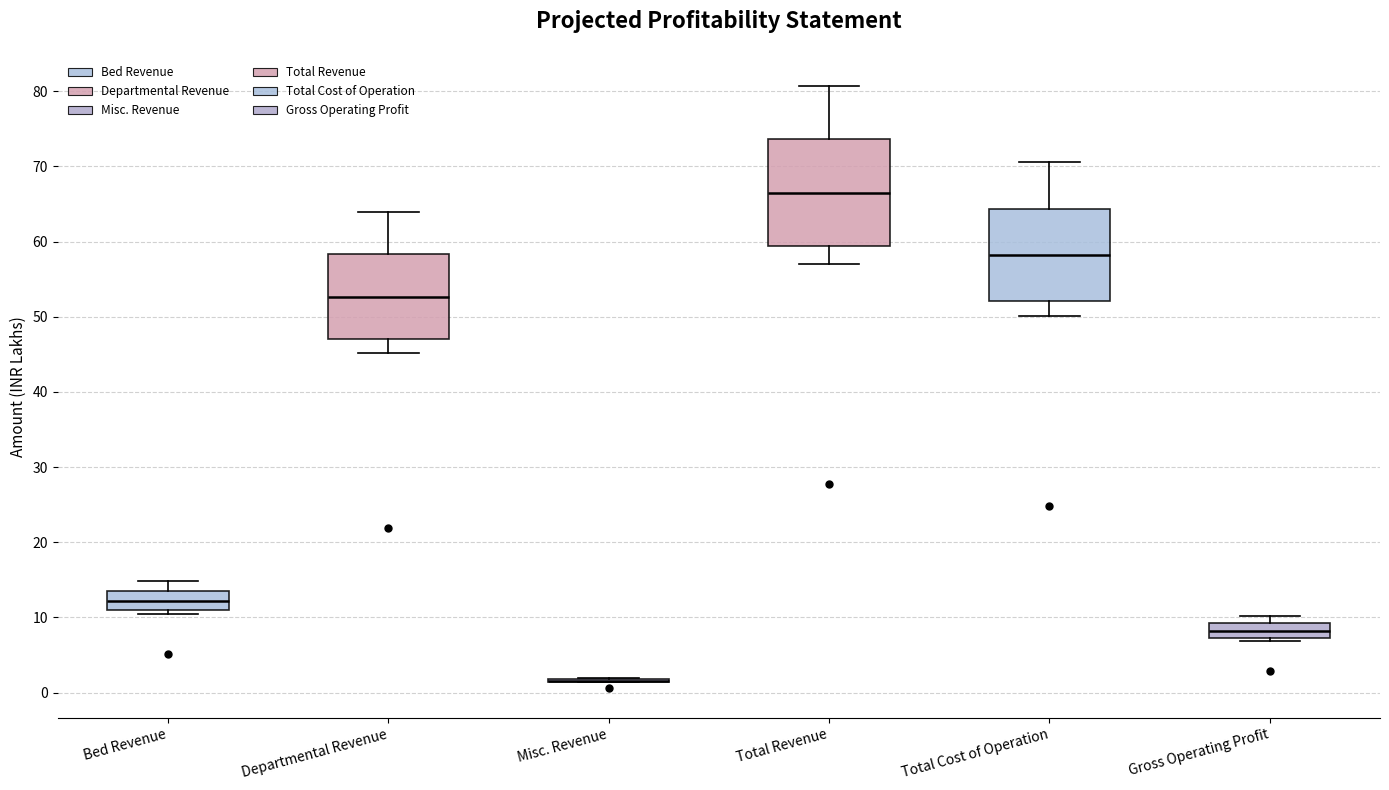

Where is the lower edge of the box for Bed Revenue on the y-axis? The values are not printed on the chart, so give them approximately, as read against the axis.

11